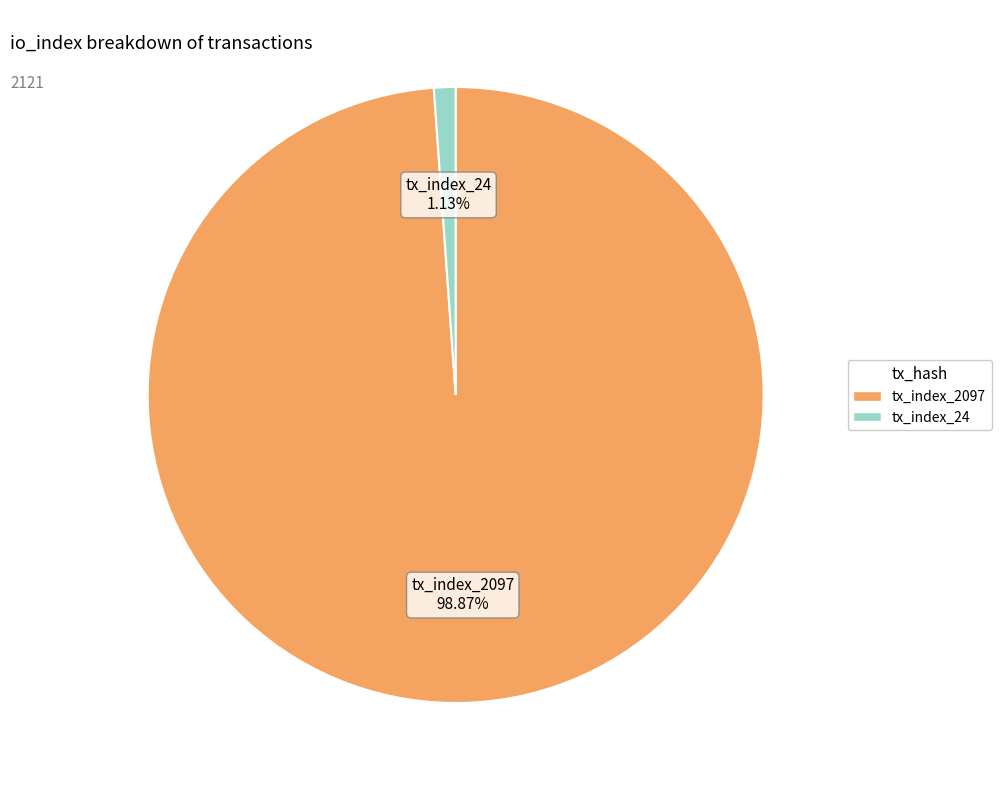

Rank the categories by value from lowest to highest.

tx_index_24, tx_index_2097